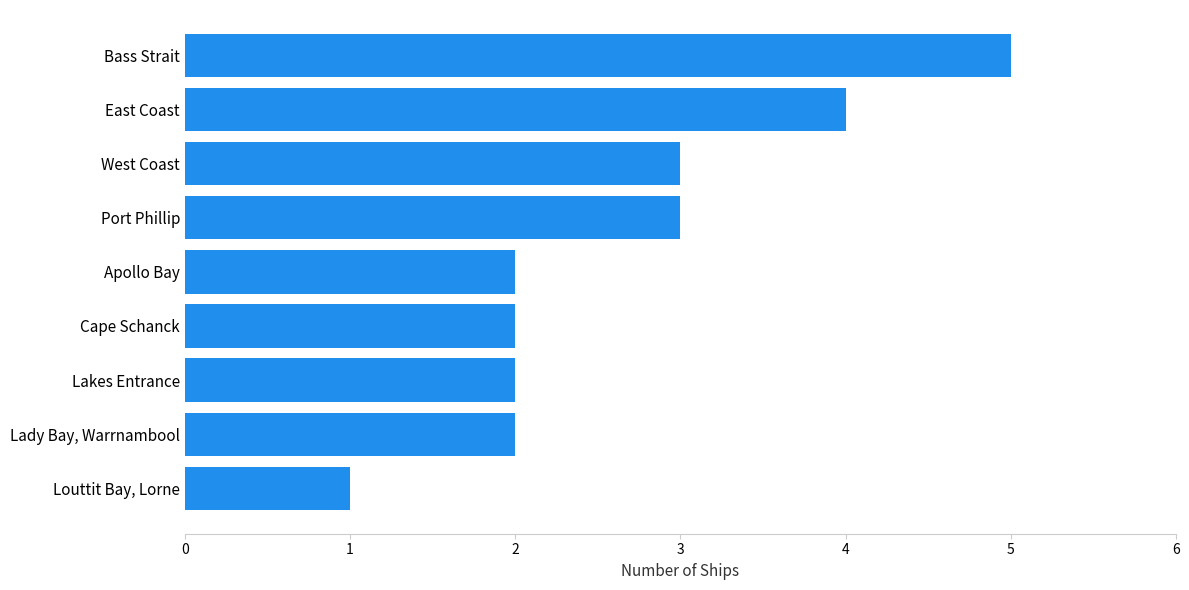

What is the greatest value displayed?

5